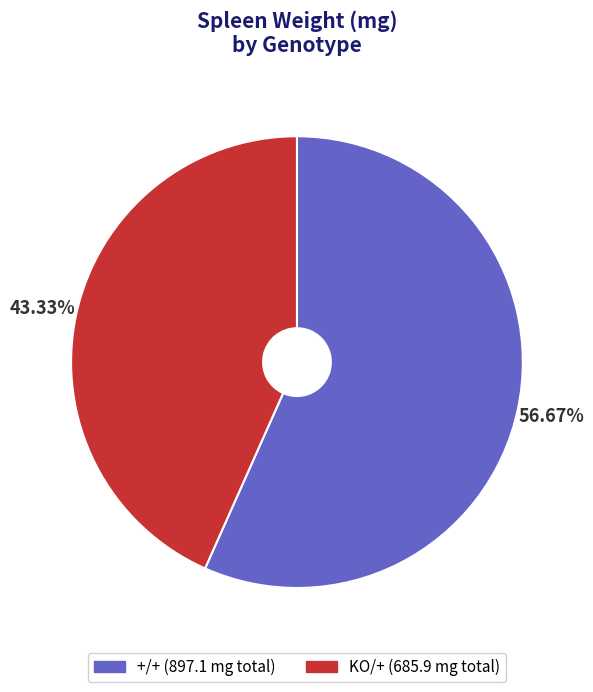

Do KO/+ and +/+ together represent more than half of the pie?

Yes